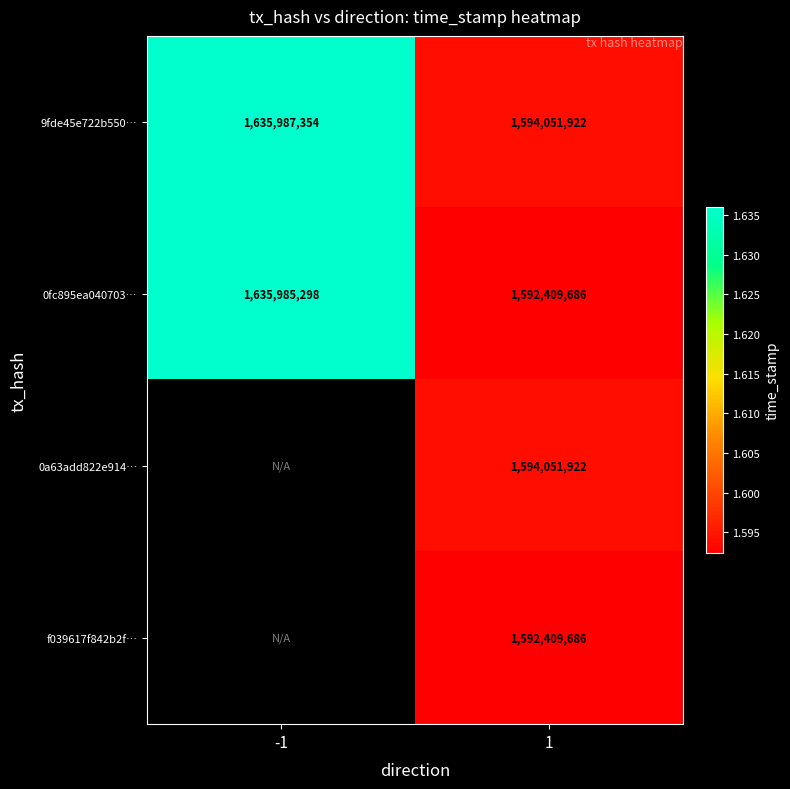

How many categories are shown in the chart?

2